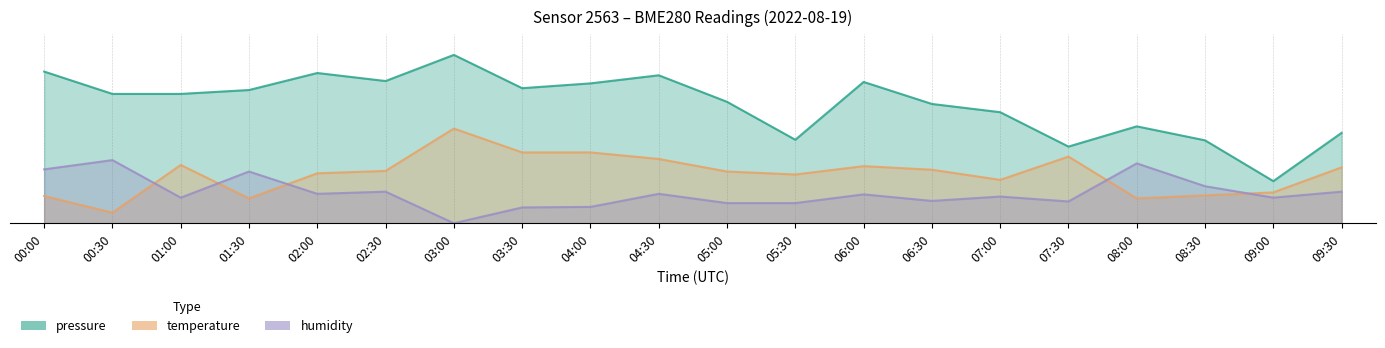

Count the number of categories in the chart.

20